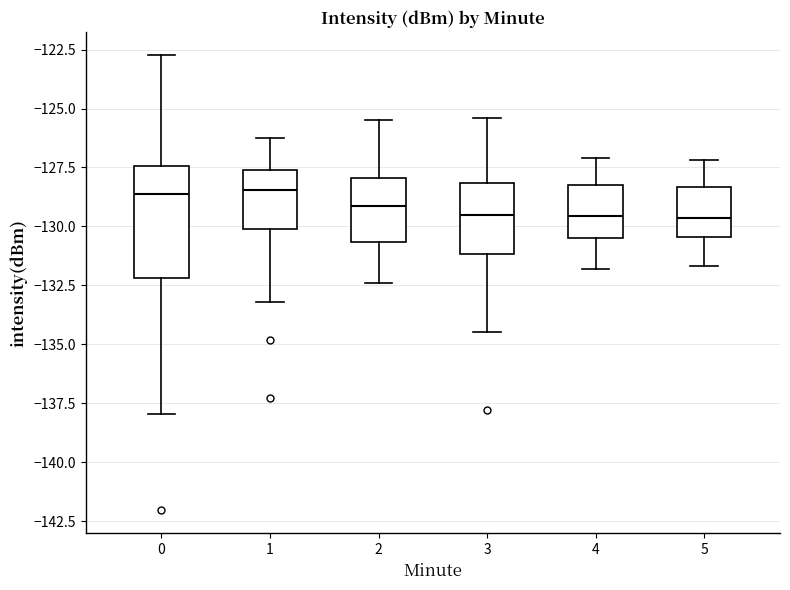

Reading left to right, transcribe this box plot: for each box, give where its median line is, the range the box spans, and where its two whiskers end, as read against the y-axis. The values are not printed on the chart, so give them approximately, as read against the axis.

0: median -128.5, box -132.0 to -127.5, whiskers -138.0 to -122.5
1: median -128.5, box -130.0 to -127.5, whiskers -133.0 to -126.0
2: median -129.0, box -130.5 to -128.0, whiskers -132.5 to -125.5
3: median -129.5, box -131.0 to -128.0, whiskers -134.5 to -125.5
4: median -129.5, box -130.5 to -128.0, whiskers -132.0 to -127.0
5: median -129.5, box -130.5 to -128.5, whiskers -131.5 to -127.0